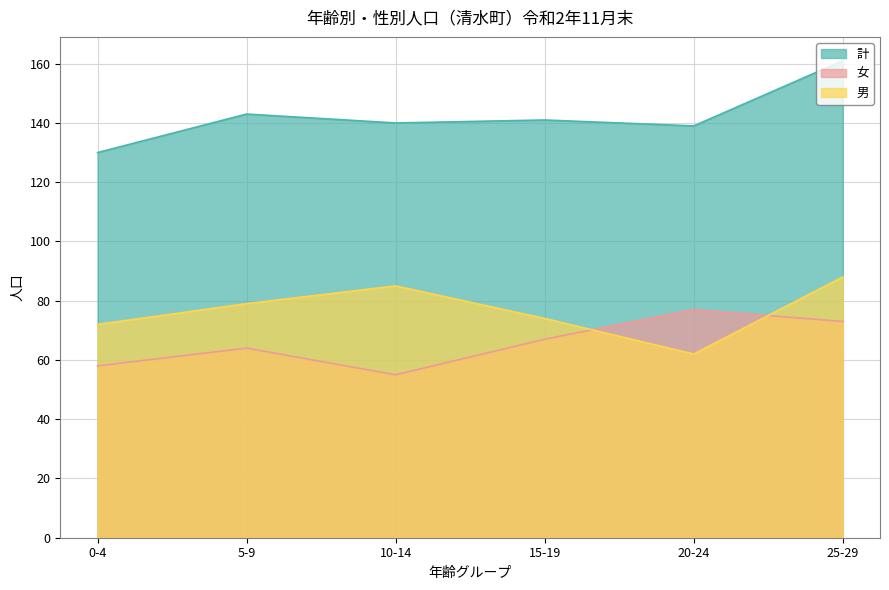

What is the greatest value displayed?

161